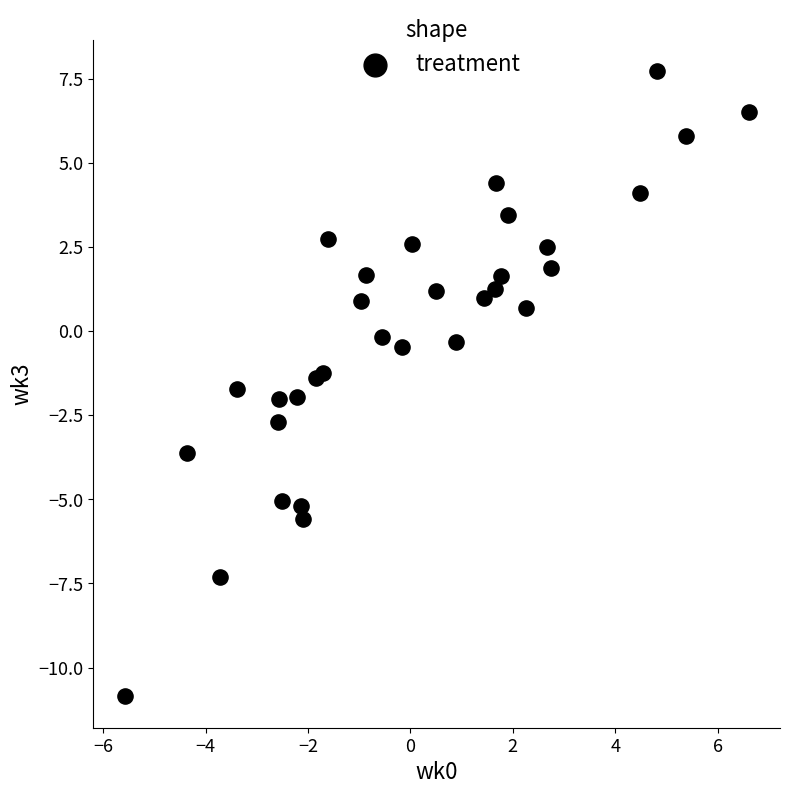

What is the range of X values (max minus min)?

12.2